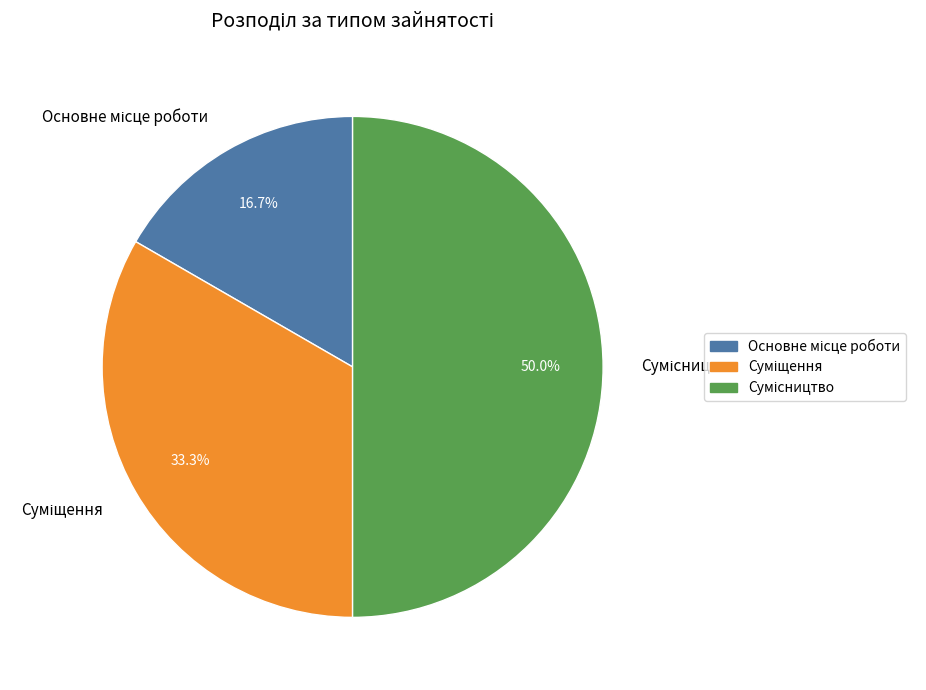

What is the smallest slice in the pie chart?

Основне місце роботи